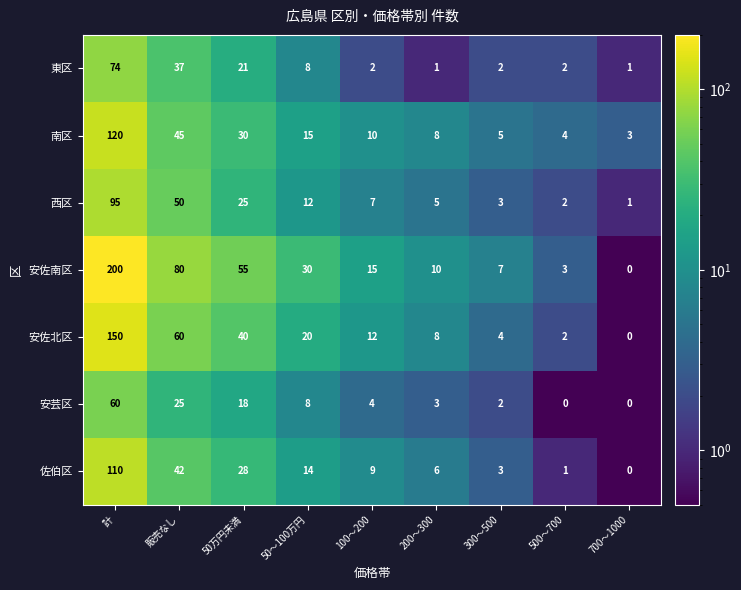

How many data points in 安佐南区 are less than 15?

4